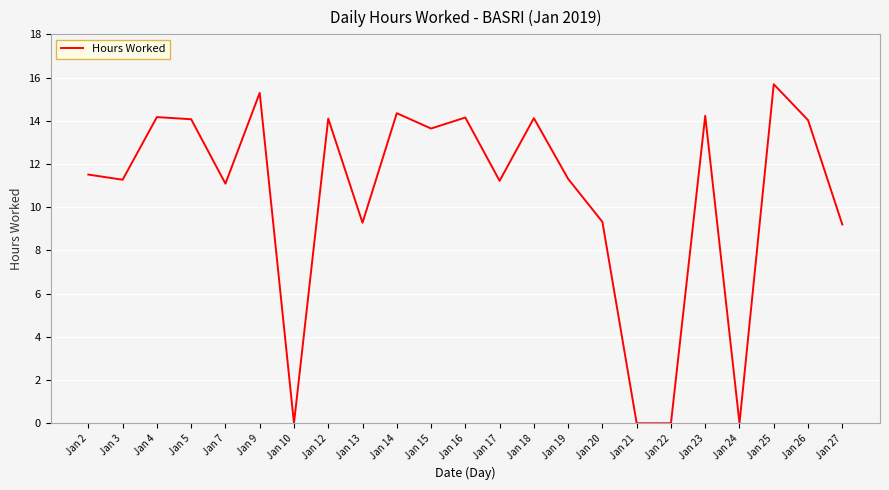

Where is the first local minimum?

Jan 3